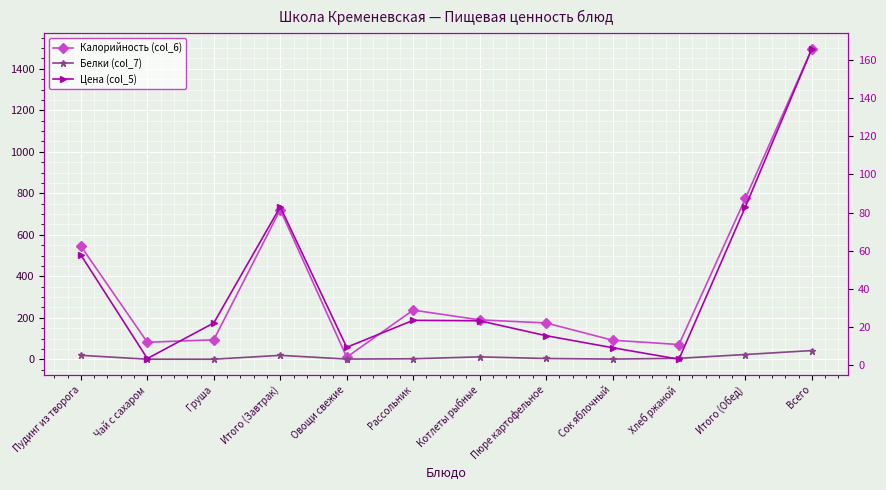

How many lines are shown in the chart?

3